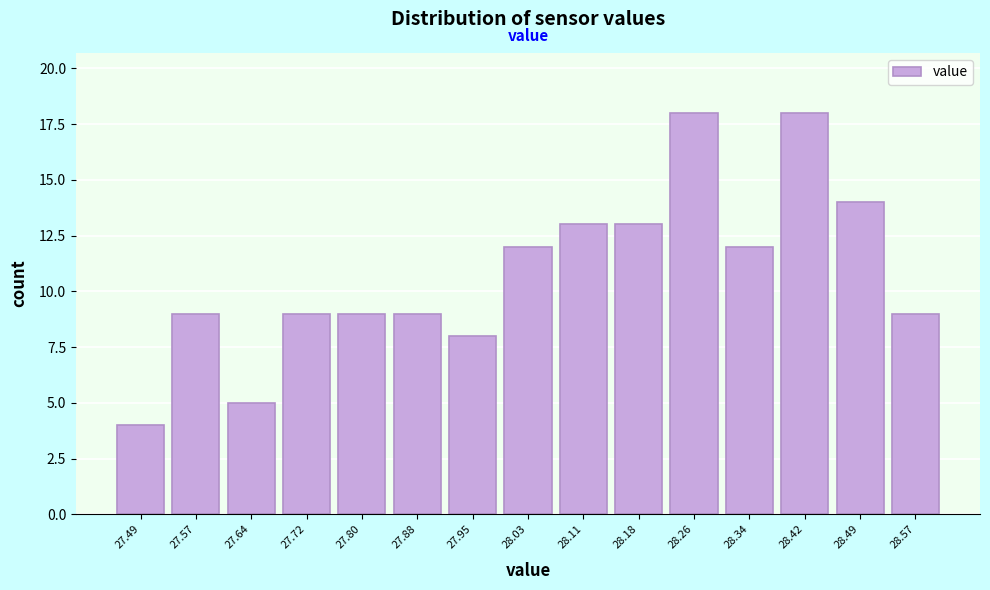

Reading left to right, transcribe this chart: for each bar, give the range it covers on the x-axis and its height. Neither the bar edges nor the heights are printed on the chart, so give them approximately, as read against the axes.

27.45 to 27.53: 4
27.53 to 27.60: 9
27.60 to 27.68: 5
27.68 to 27.76: 9
27.76 to 27.84: 9
27.84 to 27.91: 9
27.91 to 27.99: 8
27.99 to 28.07: 12
28.07 to 28.15: 13
28.15 to 28.22: 13
28.22 to 28.30: 18
28.30 to 28.38: 12
28.38 to 28.46: 18
28.46 to 28.53: 14
28.53 to 28.61: 9